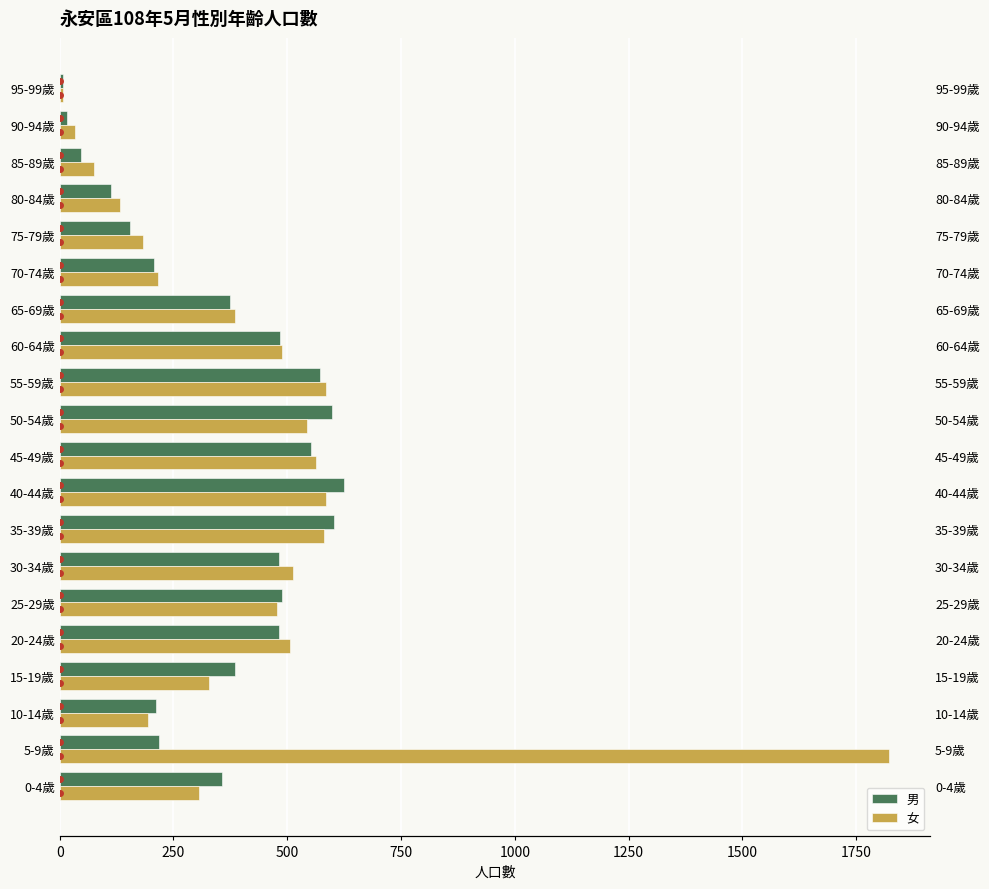

What is the average value of the 女 series?

426